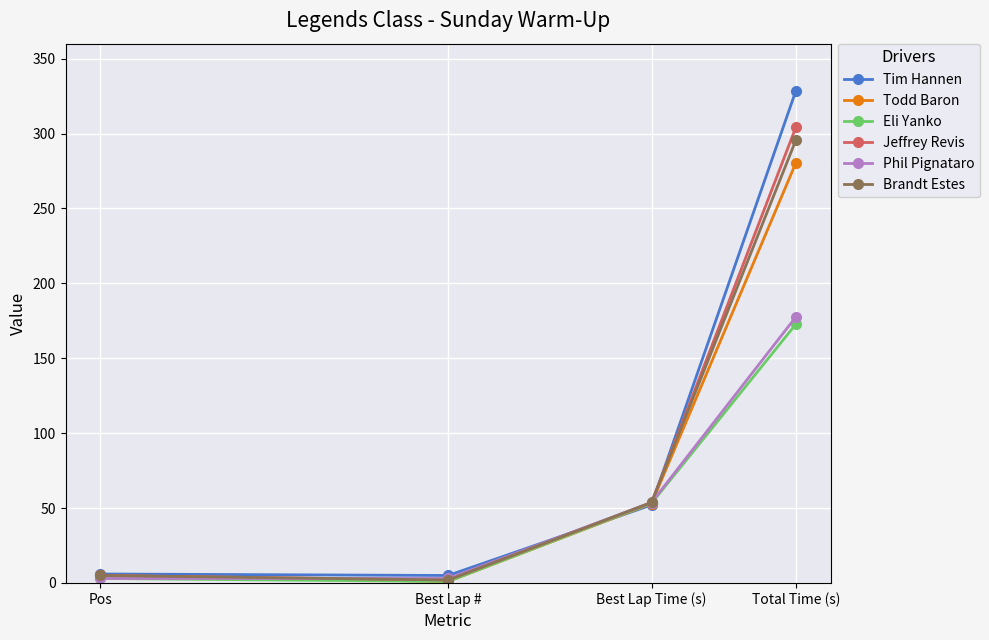

Which series has the widest spread of values?

Tim Hannen